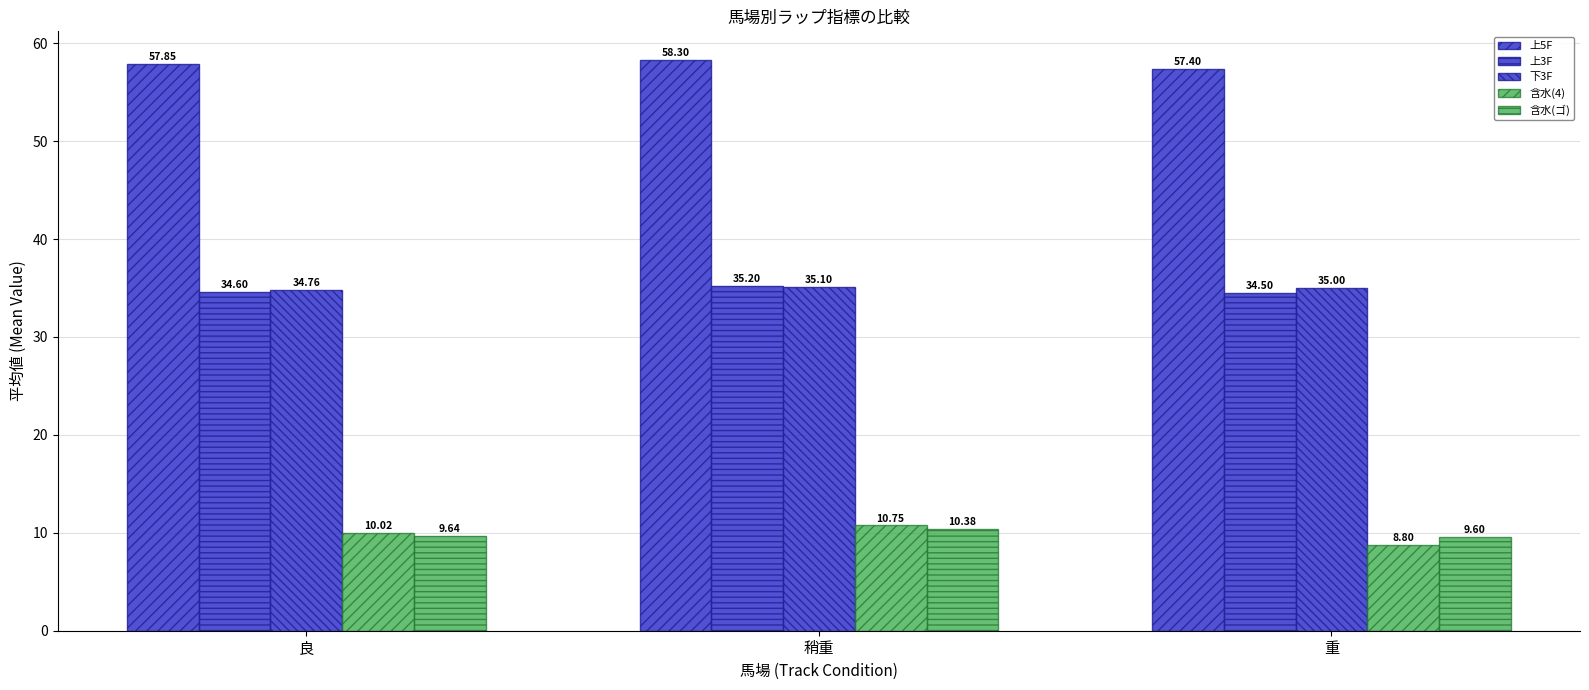

How many bars are there in total?

15